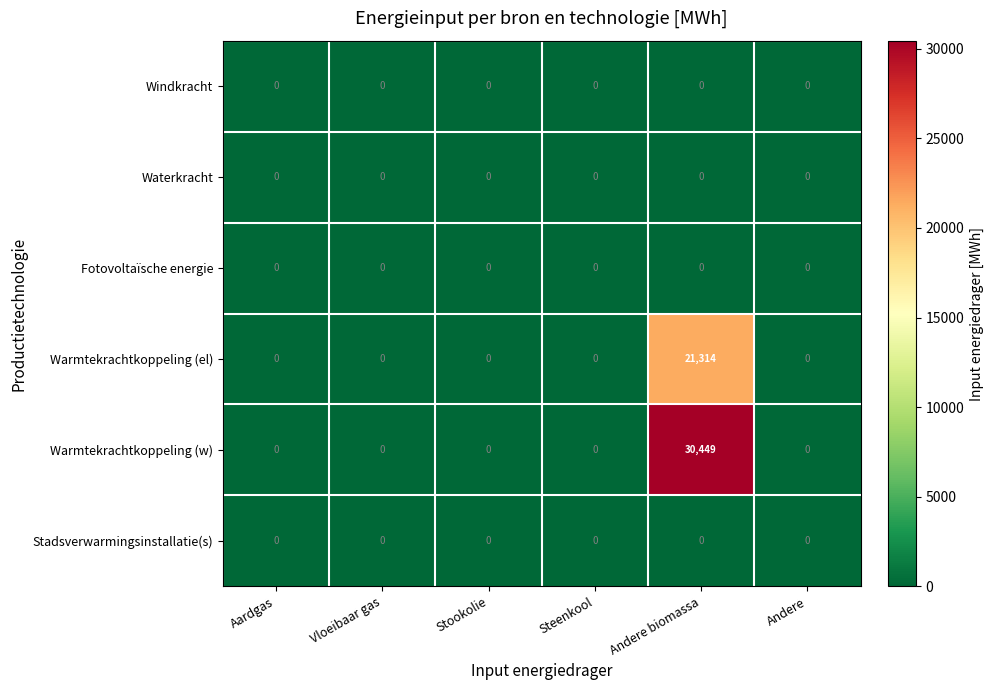

Which series has the largest range (max minus min)?

Warmtekrachtkoppeling (w)